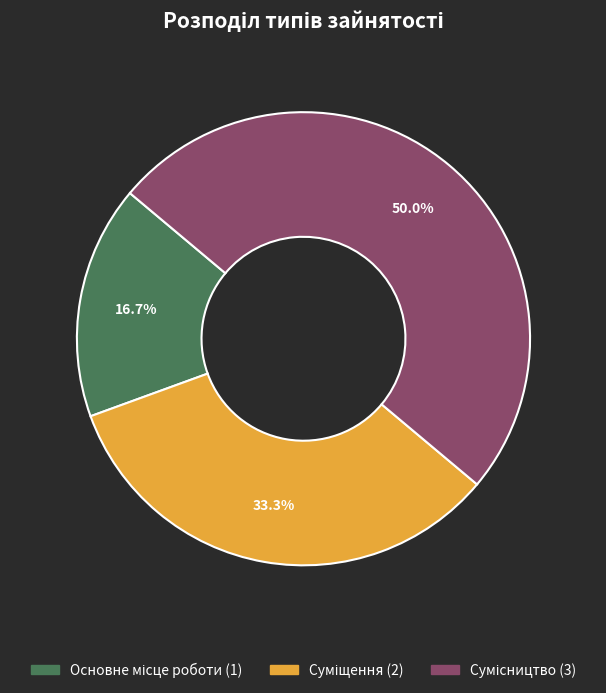

Rank the categories by value from highest to lowest.

Сумісництво, Суміщення, Основне місце роботи